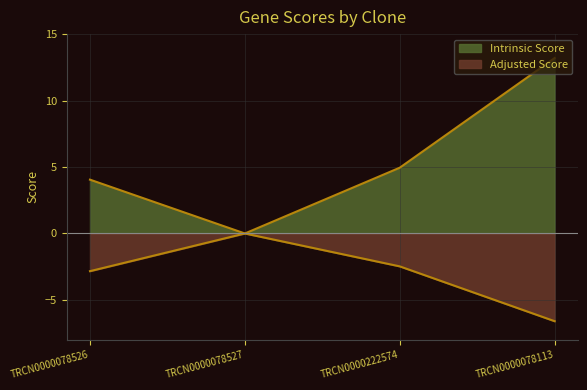

Reading left to right, list all the values displayed in this chart.

Intrinsic Score: TRCN0000078526=4.0	TRCN0000078527=0.0	TRCN0000222574=5.0	TRCN0000078113=13.2
Adjusted Score: TRCN0000078526=-2.8	TRCN0000078527=-0.0	TRCN0000222574=-2.5	TRCN0000078113=-6.6